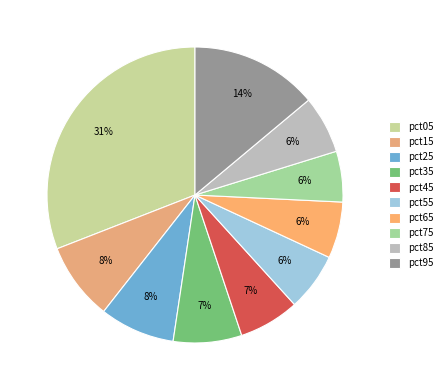

What portion of the pie excludes pct15?

91.5%